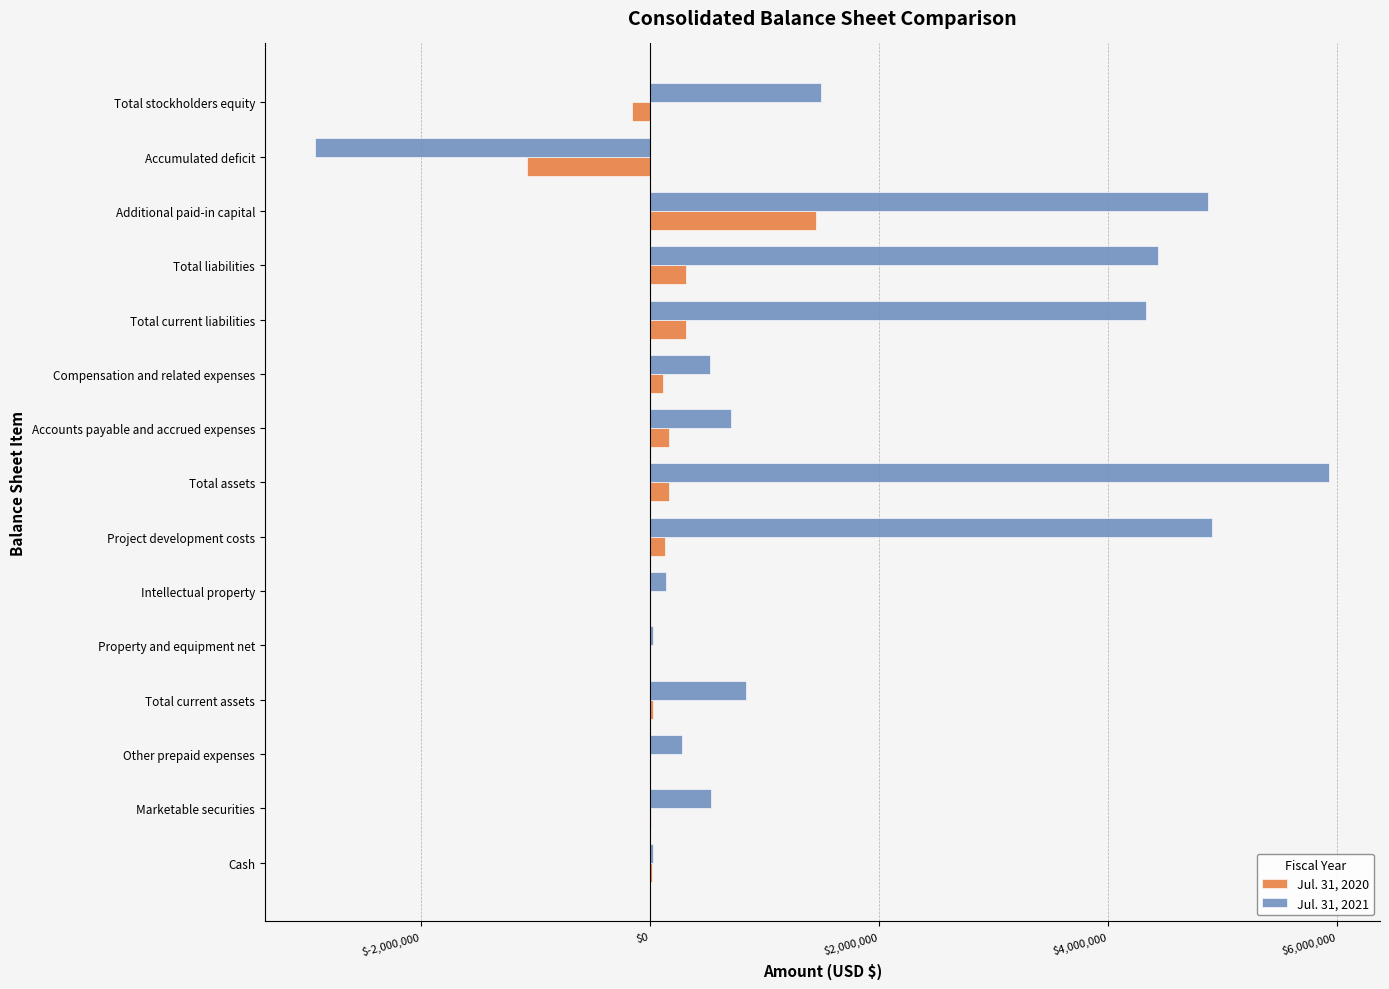

What is the maximum value shown in the chart?

5936056